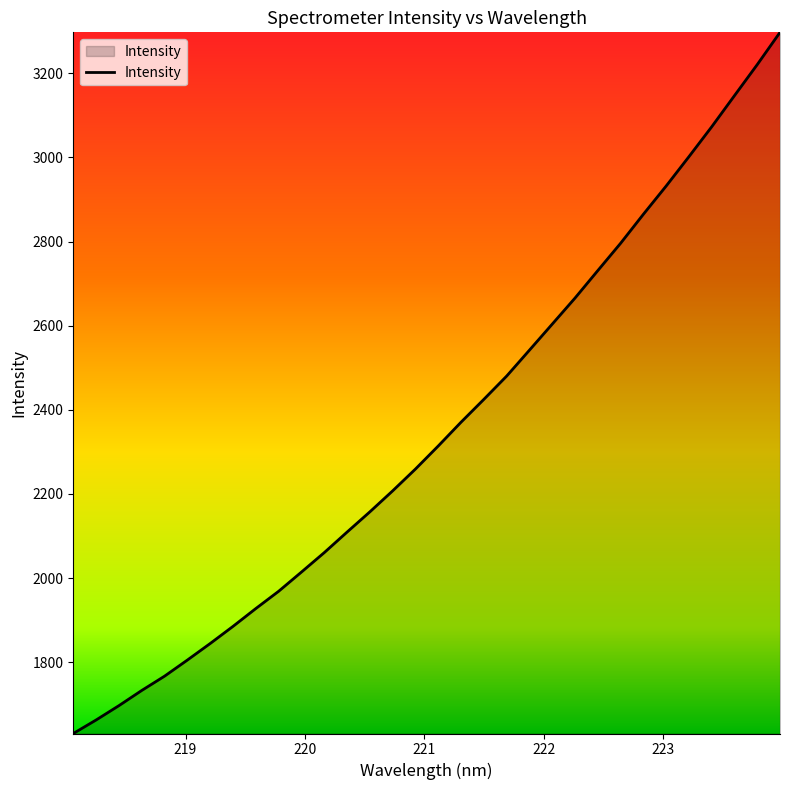

What is the smallest value displayed?

1630.5